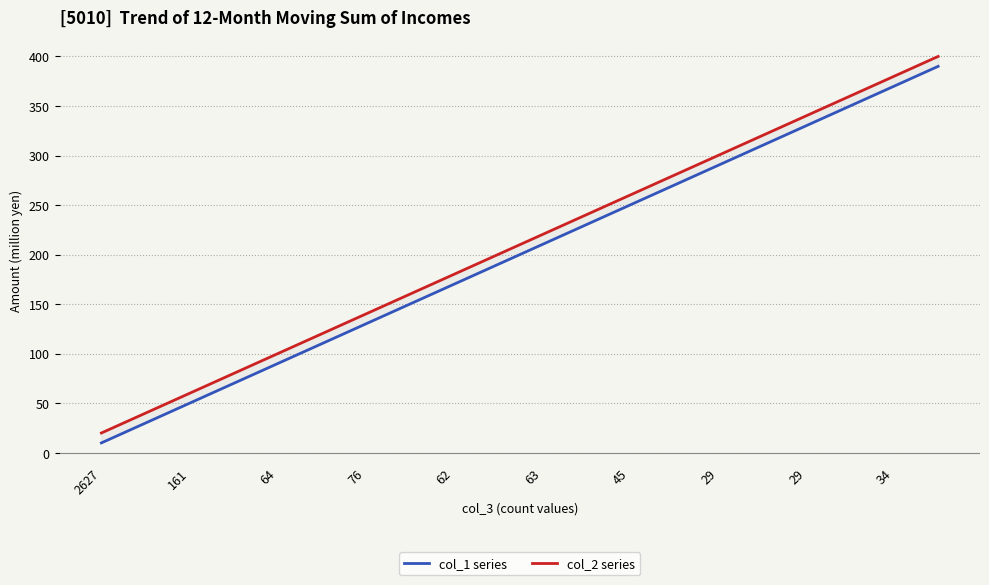

How many values in the col_2 series series exceed 220?

9